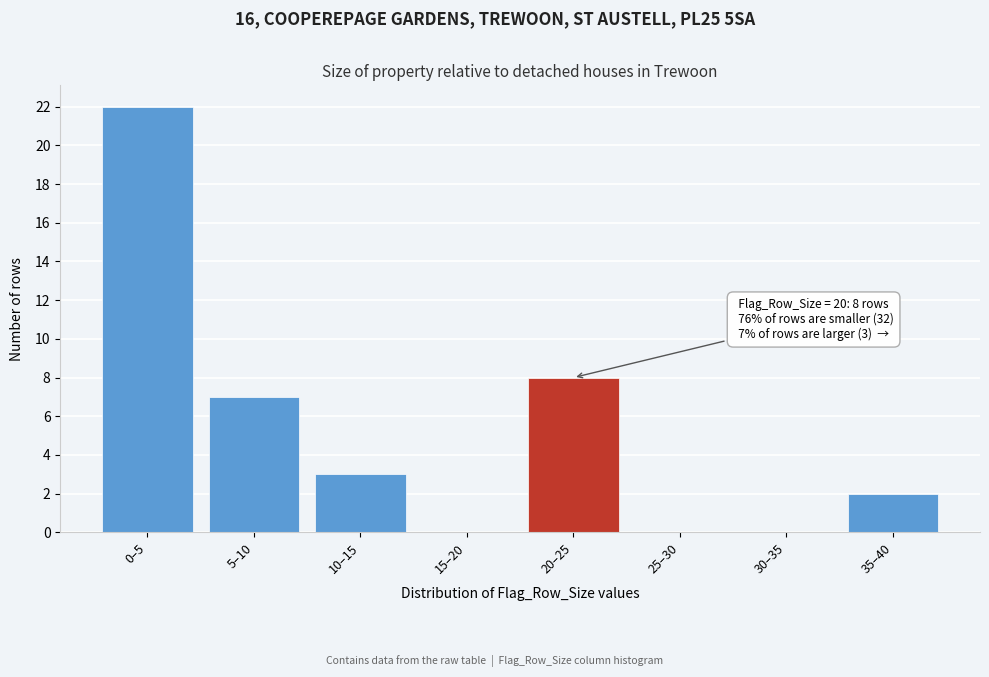

Reading left to right, what are all the values shown in this chart?

0–5=22	5–10=7	10–15=3	15–20=0	20–25=8	25–30=0	30–35=0	35–40=2